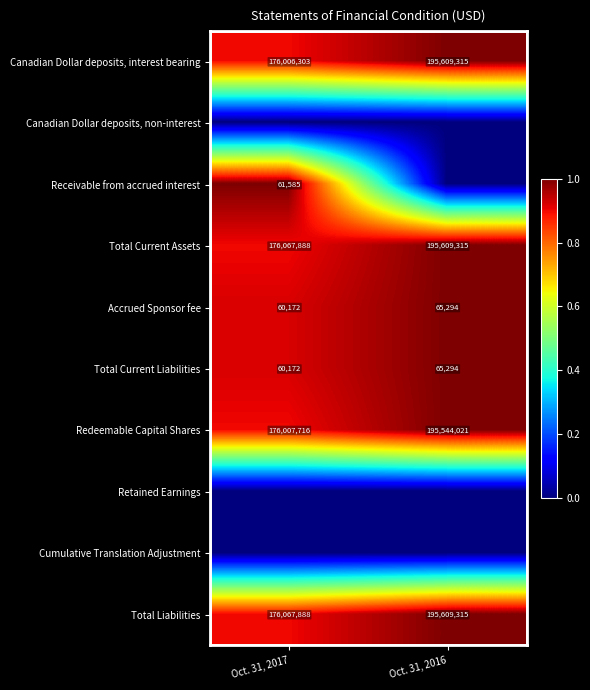

What is the difference between the Accrued Sponsor fee values at Oct. 31, 2017 and Oct. 31, 2016?

5122